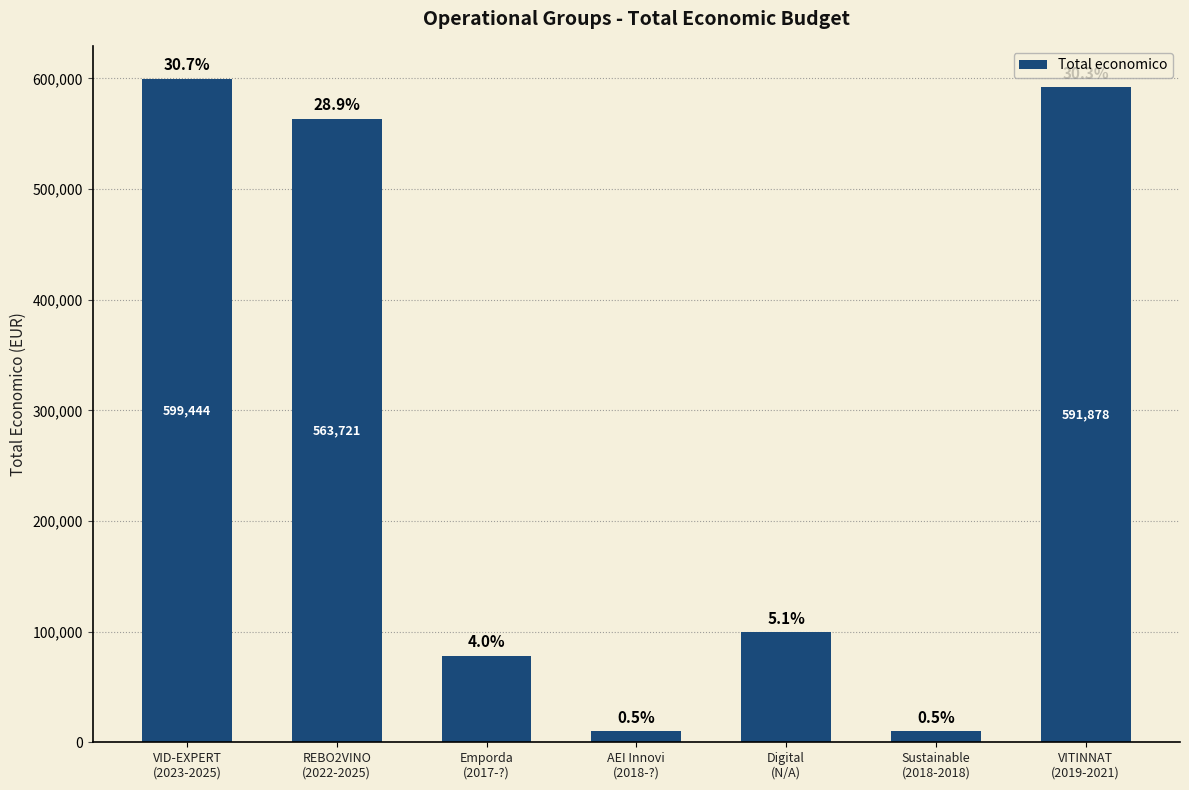

At which label does the data first exceed 99561?

VID-EXPERT
(2023-2025)